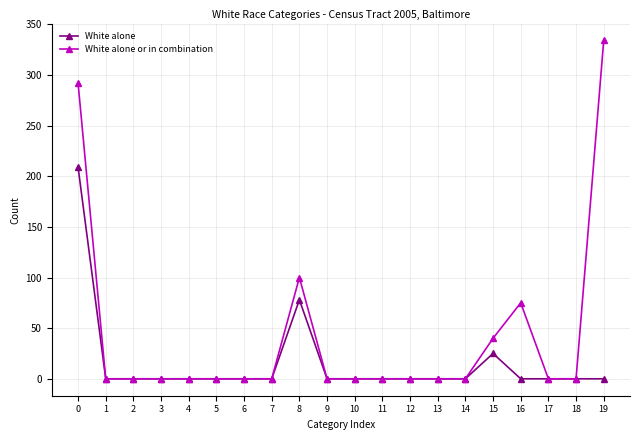

Reading left to right, extract all data points from this chart.

White alone: 0=209	1=0	2=0	3=0	4=0	5=0	6=0	7=0	8=78	9=0	10=0	11=0	12=0	13=0	14=0	15=25	16=0	17=0	18=0	19=0
White alone or in combination: 0=292	1=0	2=0	3=0	4=0	5=0	6=0	7=0	8=100	9=0	10=0	11=0	12=0	13=0	14=0	15=40	16=75	17=0	18=0	19=334